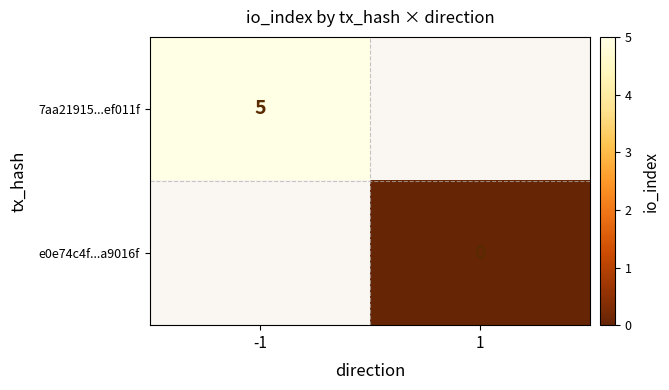

Is it true that 7aa21915...ef011f equals 8 at -1?

False